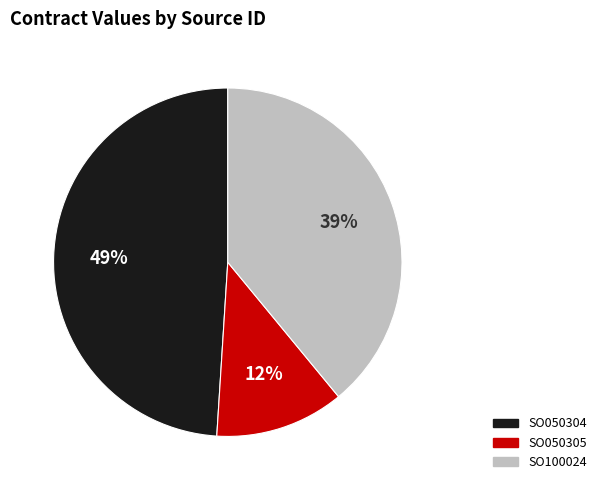

What is the smallest slice in the pie chart?

SO050305